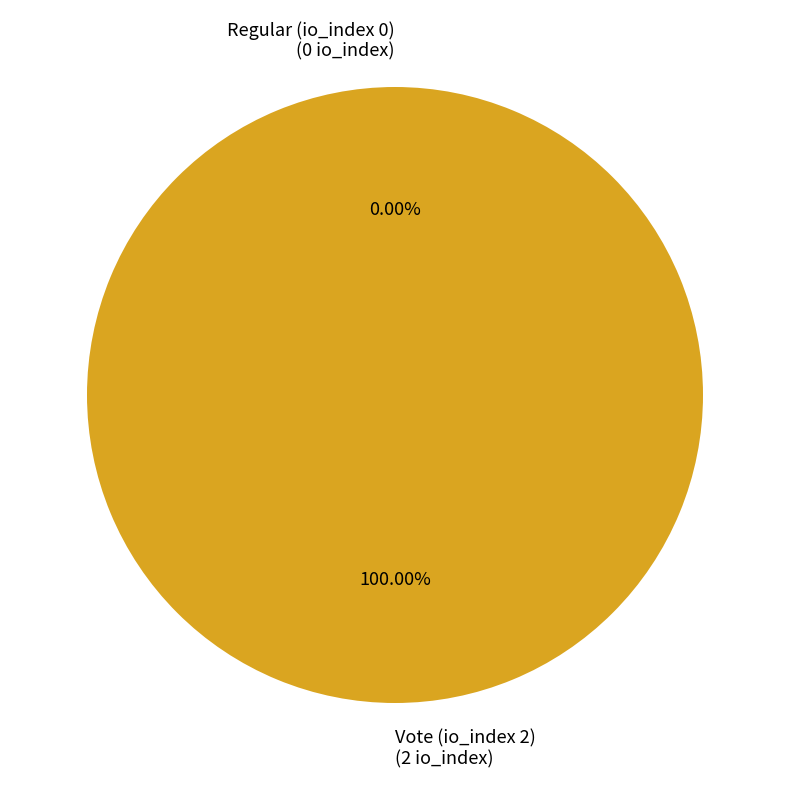

Which slice is the largest?

Vote (io_index 2)